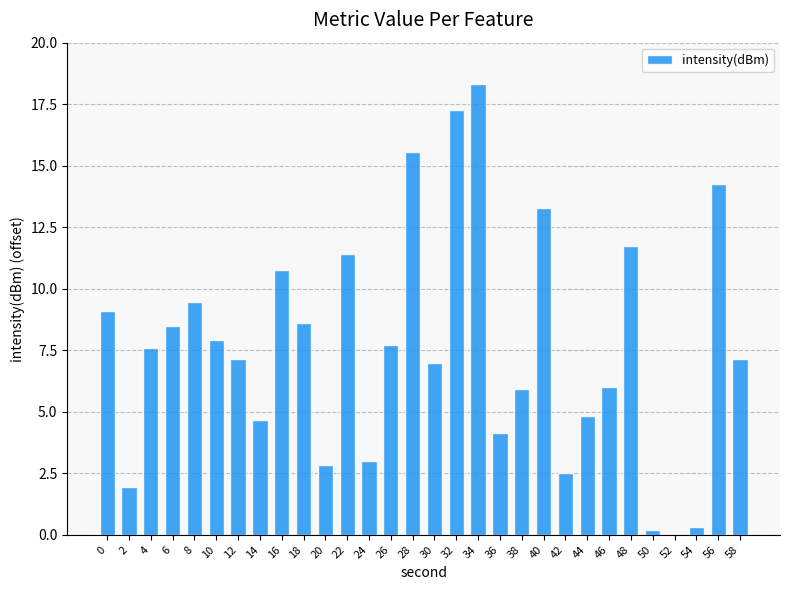

What is the approximate value at 40?

13.3